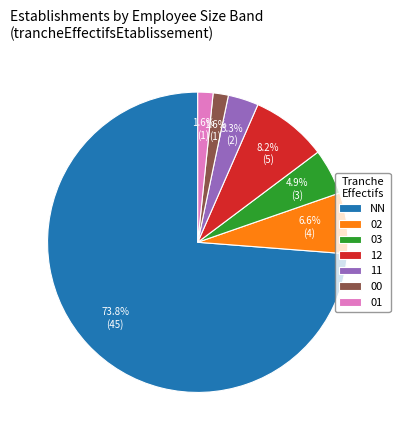

Count the number of slices in the pie.

7